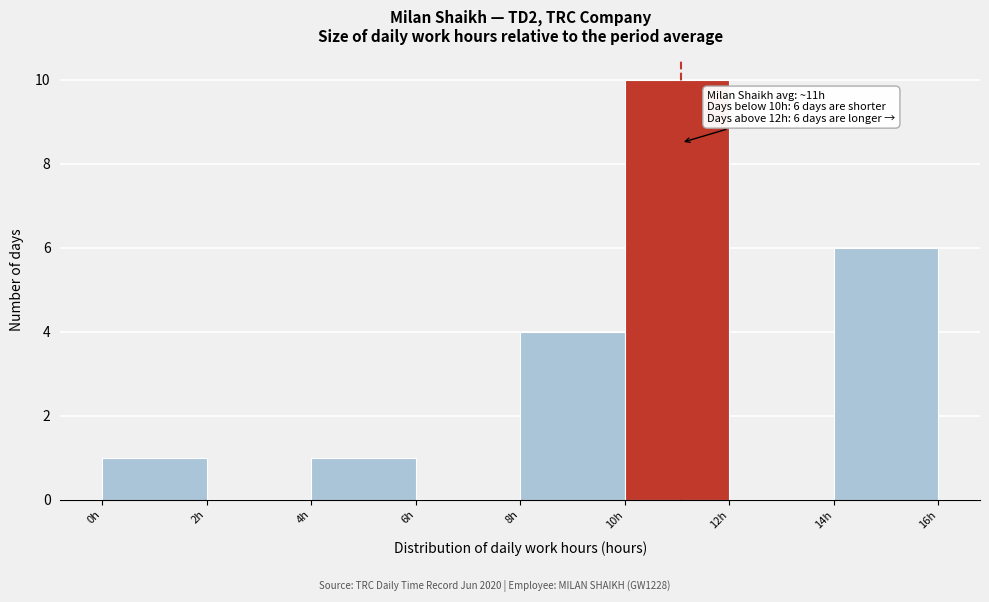

Which range on the x-axis has the tallest bar?

10 to 12